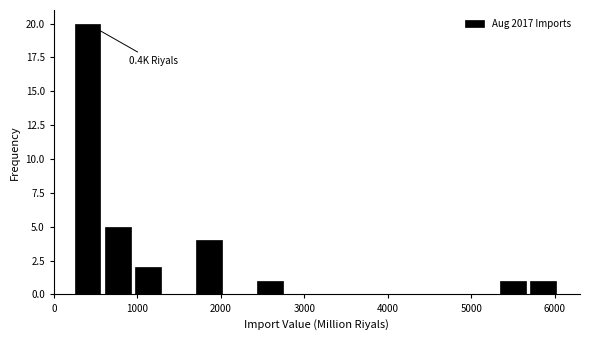

Read against the x-axis, roughly where is the centre of the tallest bar?

400